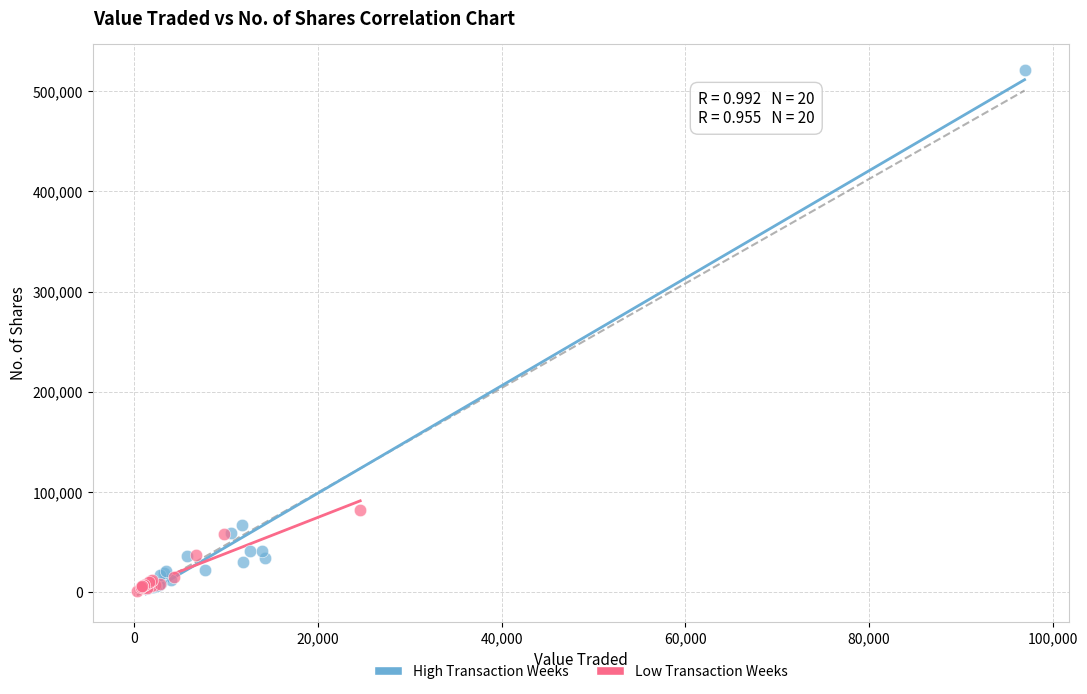

Which series contains the highest Y value?

High Transaction Weeks